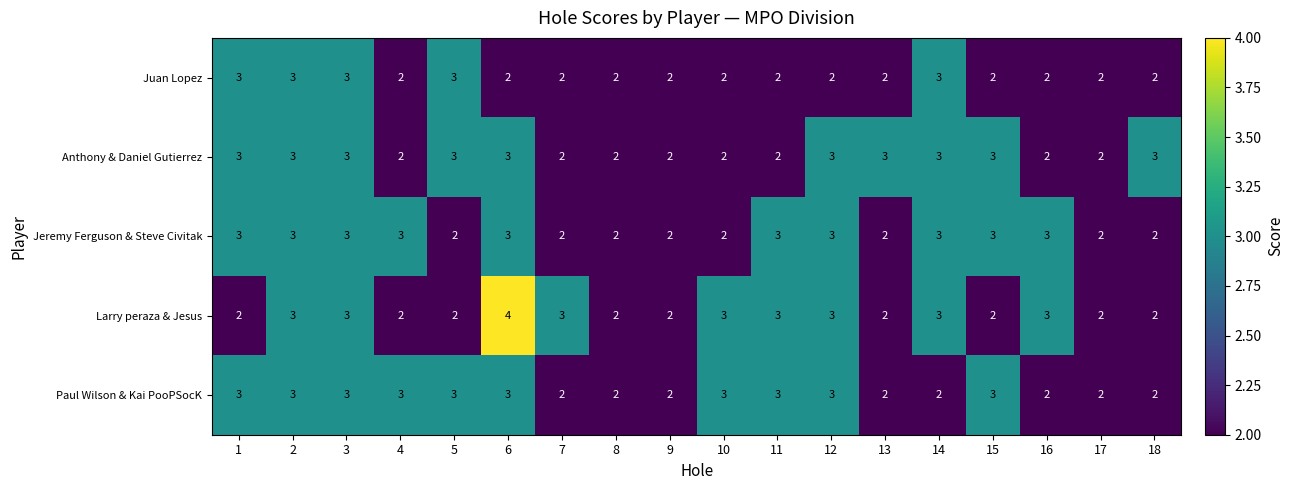

What is the sum of the Larry peraza & Jesus values at 18 and 8?

4